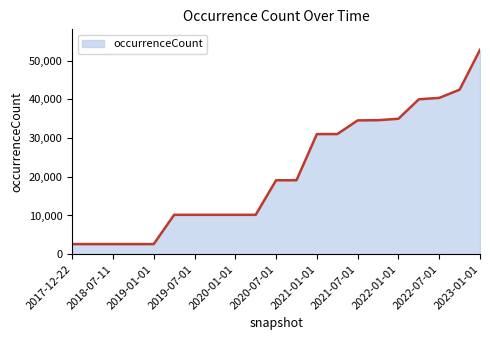

What is the difference between the maximum and minimum values?

50226